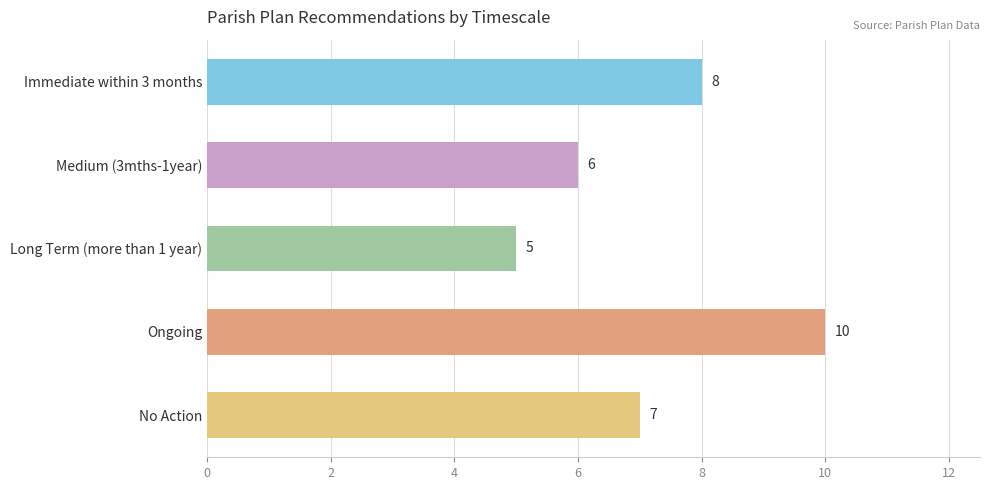

List the labels in order of value, largest first.

Ongoing, Immediate within 3 months, No Action, Medium (3mths-1year), Long Term (more than 1 year)